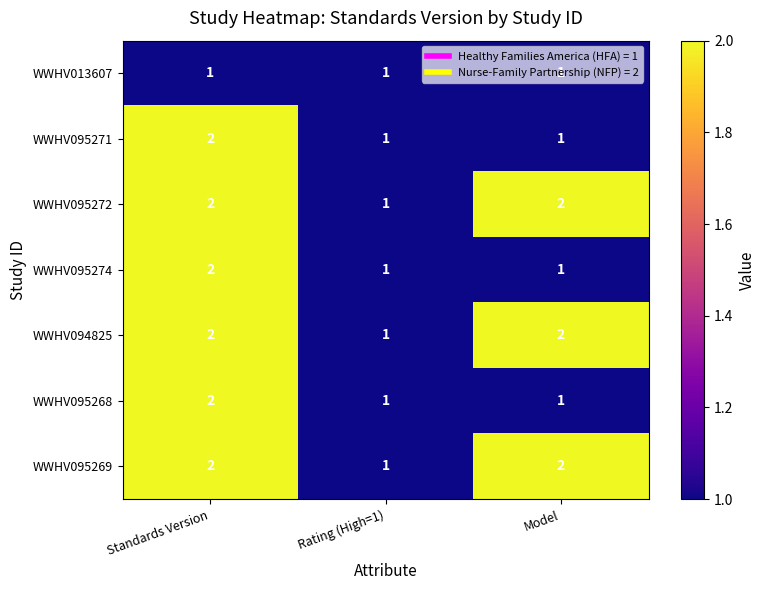

What is the sum of the WWHV094825 values at Standards Version and Model?

4